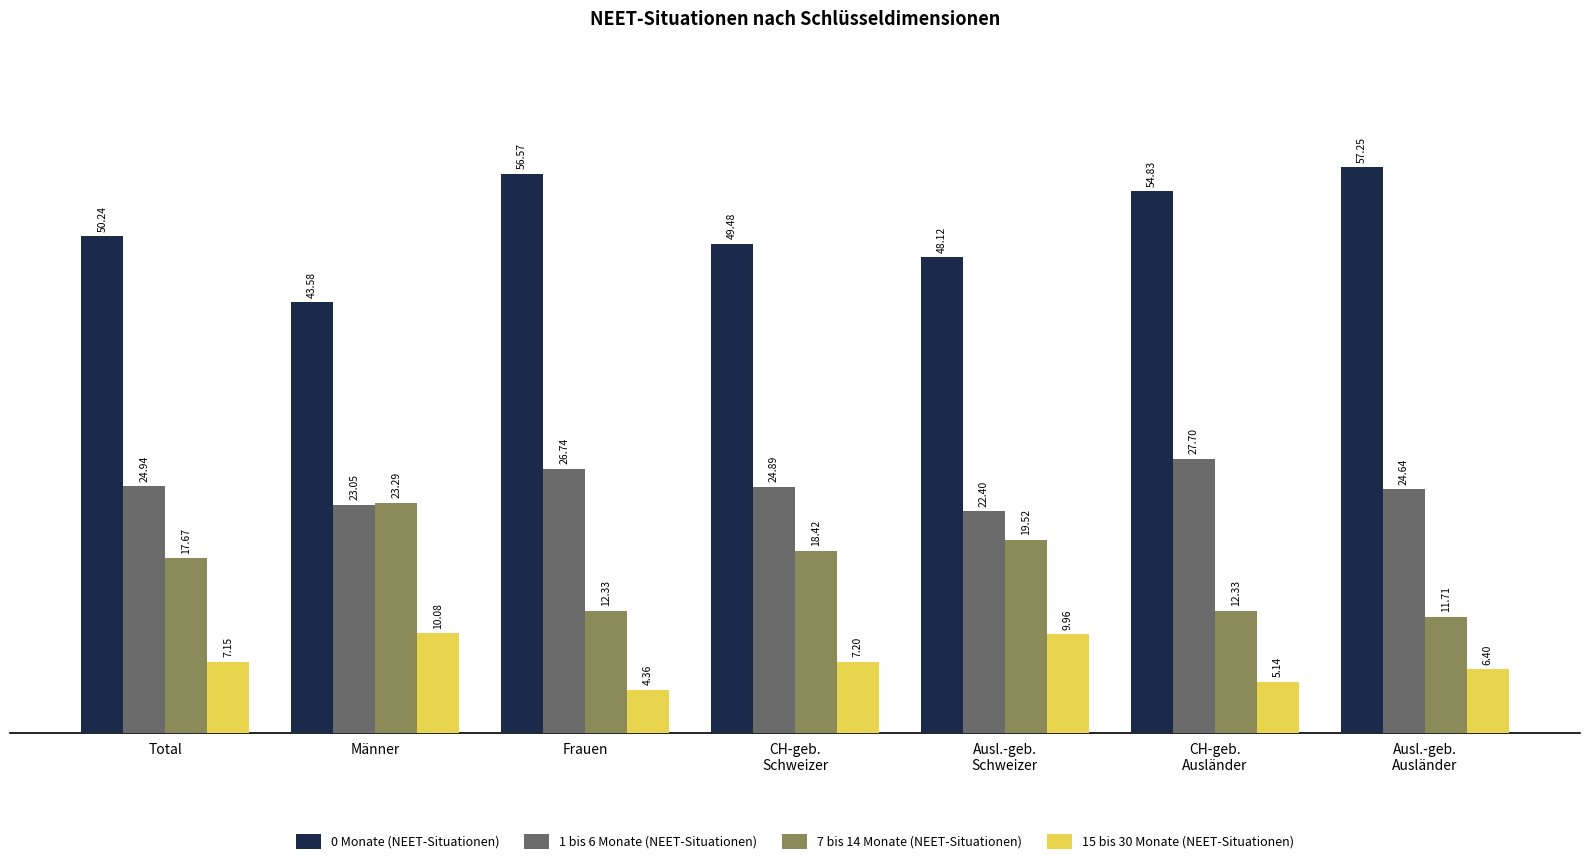

What is the difference between the 15 bis 30 Monate (NEET-Situationen) values at CH-geb.
Ausländer and Männer?

4.9